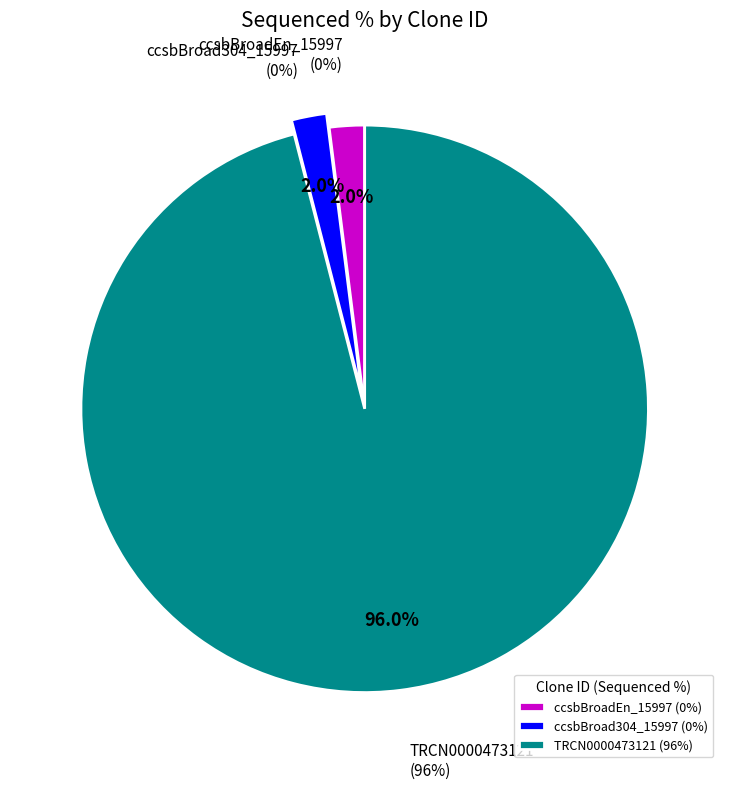

Rank the categories by value from highest to lowest.

TRCN0000473121, ccsbBroadEn_15997, ccsbBroad304_15997